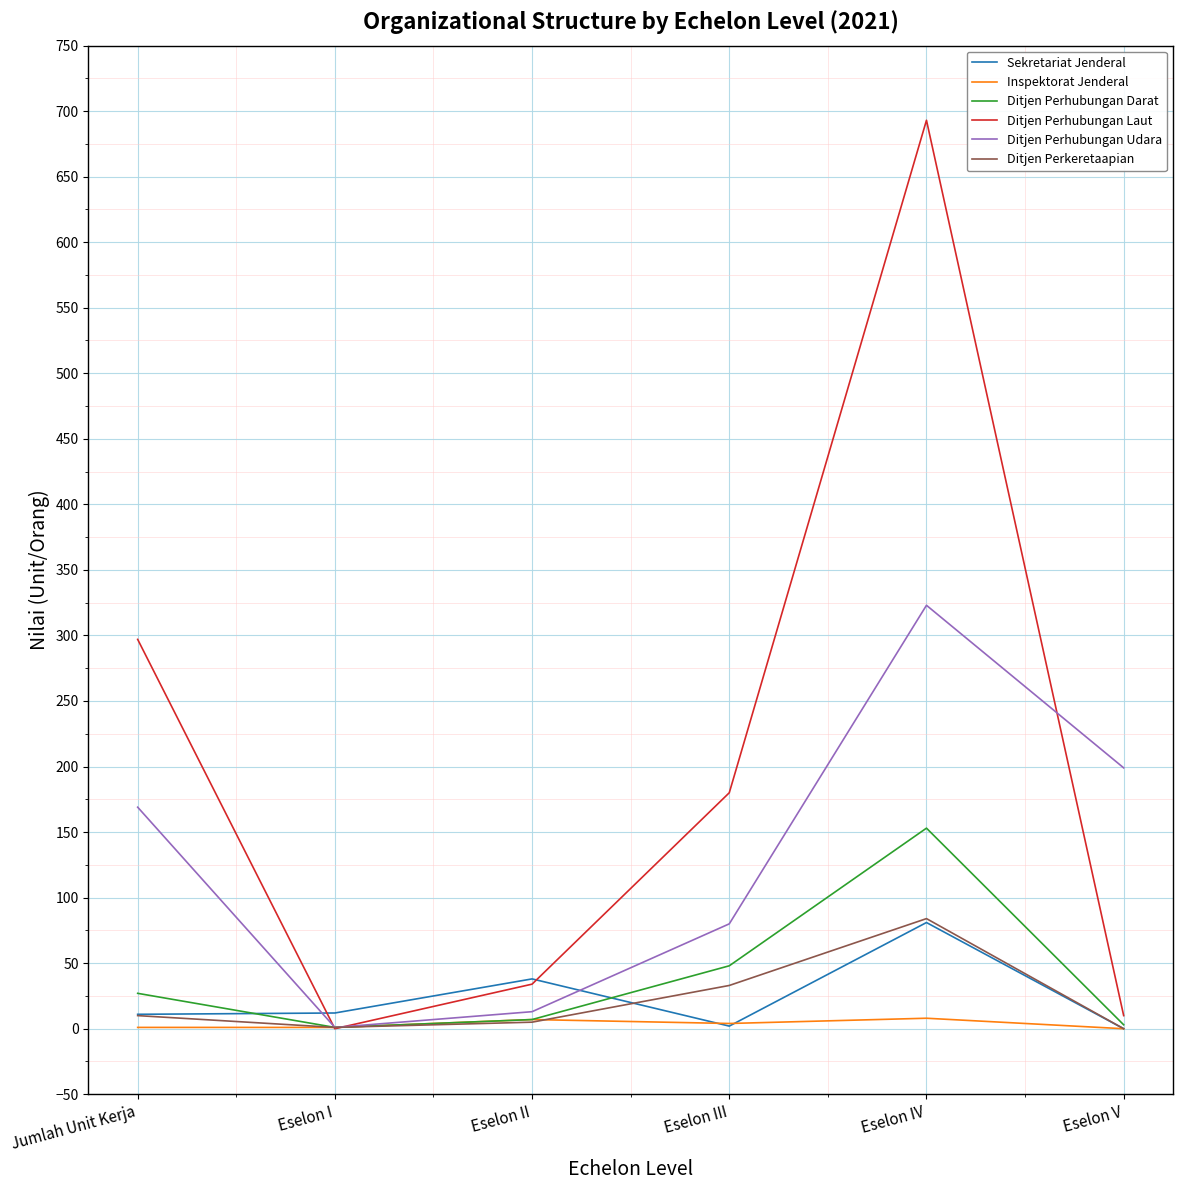

Is the value of Ditjen Perhubungan Udara at Eselon I greater than the value of Ditjen Perhubungan Laut at Jumlah Unit Kerja?

No